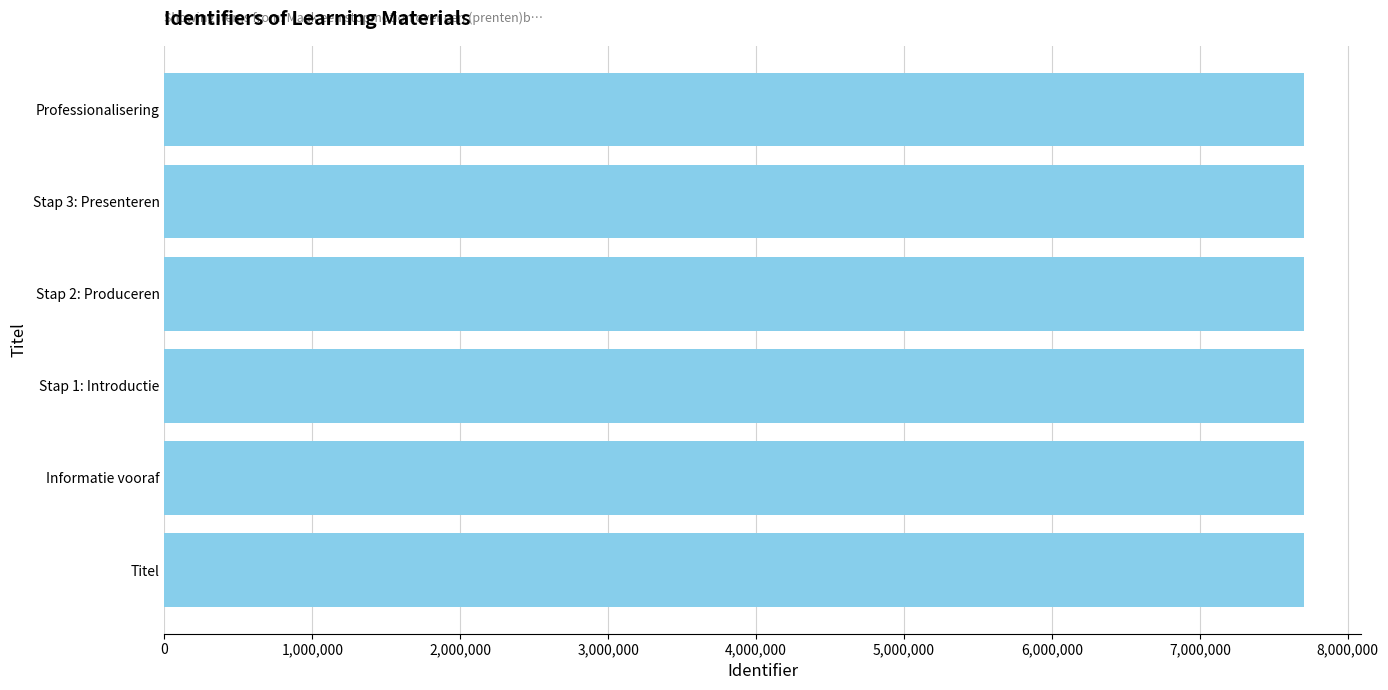

Is it true that the value at Stap 3: Presenteren is 13374146?

False